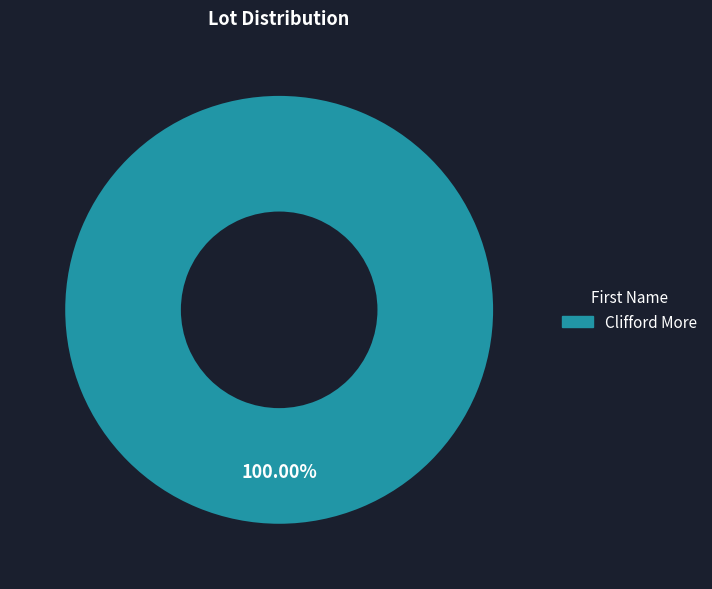

To the nearest percent, what percentage of the pie is Clifford More?

100%